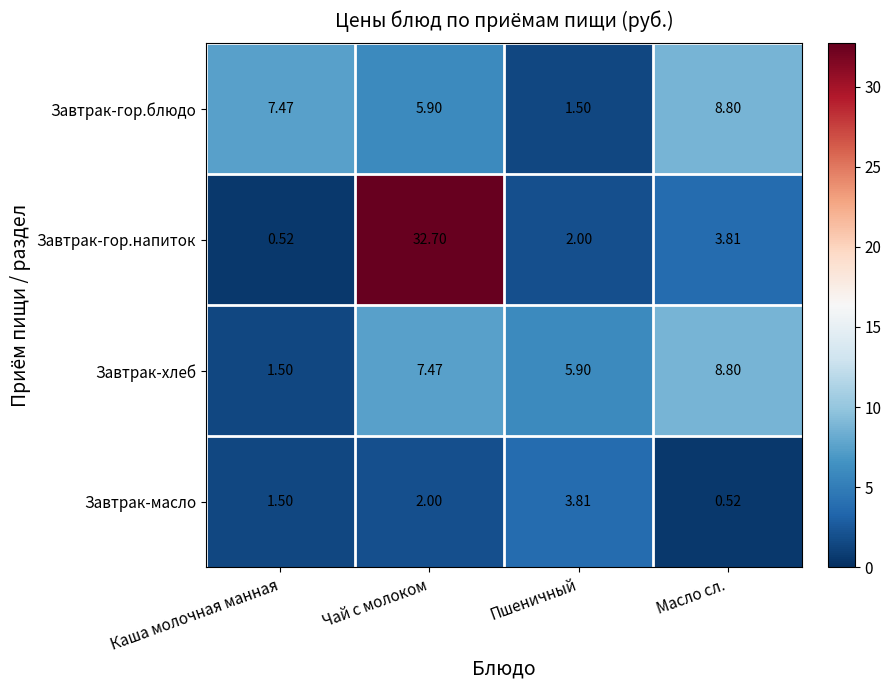

Which category has the lowest value in the Завтрак-гор.напиток series?

Каша молочная манная